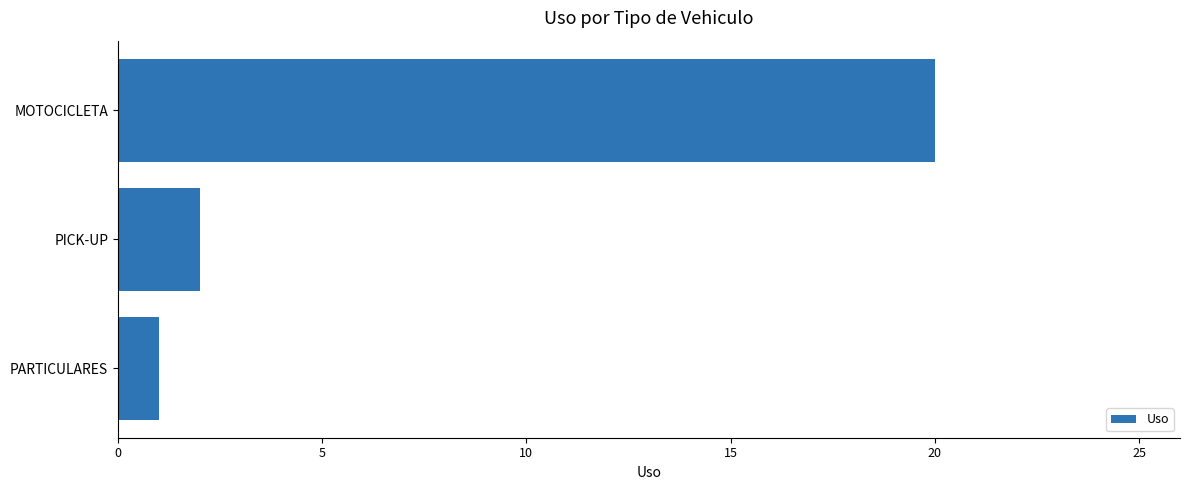

What is the difference between the second highest and minimum values?

1